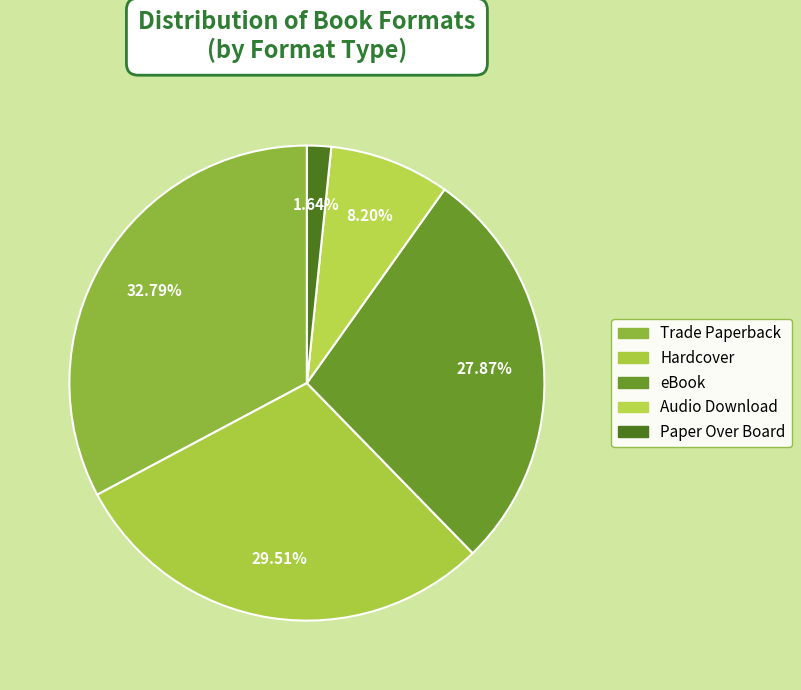

How many slices are in this pie chart?

5